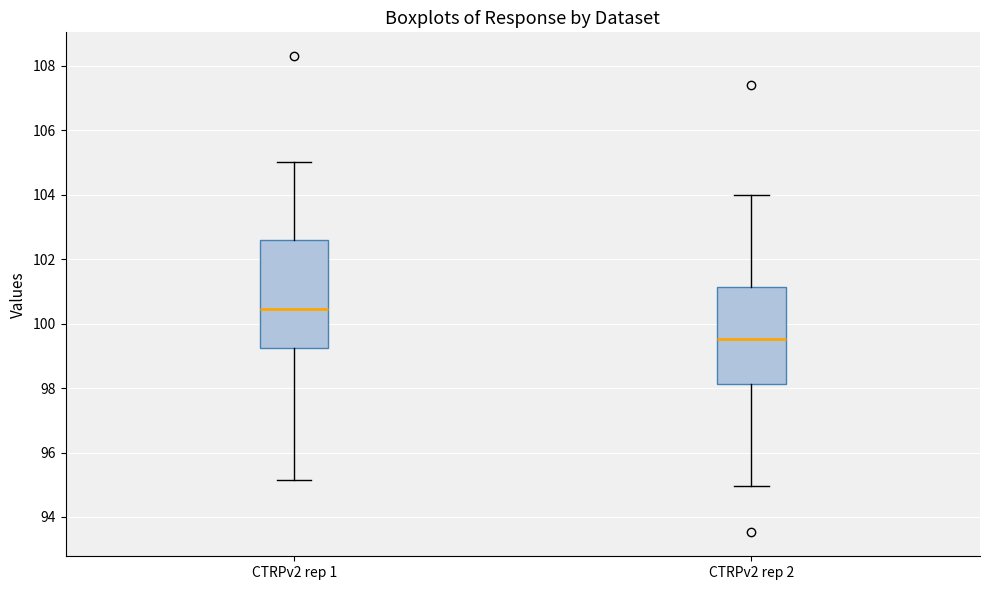

Which box's median line is the lowest?

CTRPv2 rep 2